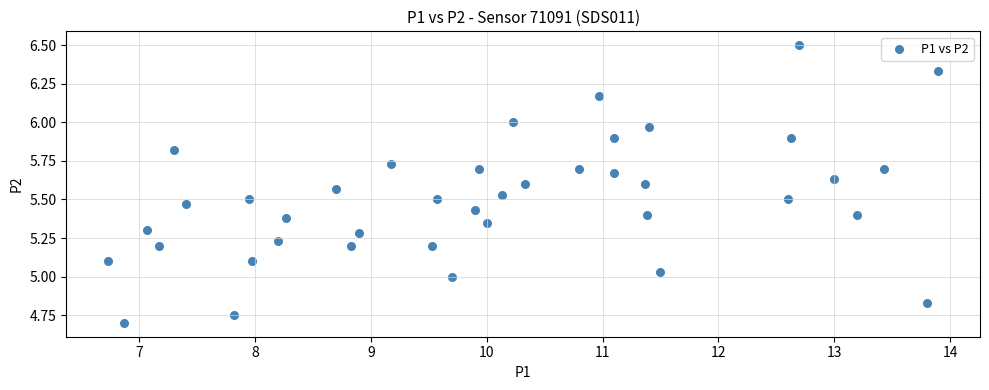

What is the range of X values (max minus min)?

7.2